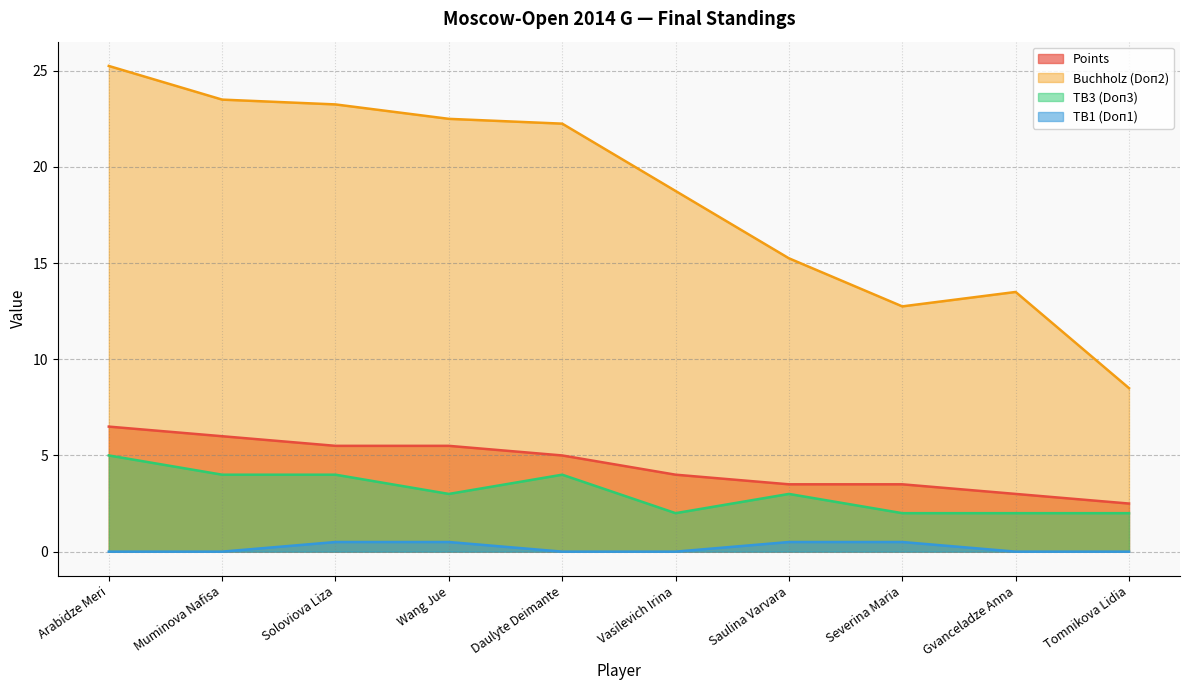

Rank the series at Arabidze Meri from lowest to highest value.

TB1 (Doп1), TB3 (Doп3), Points, Buchholz (Doп2)